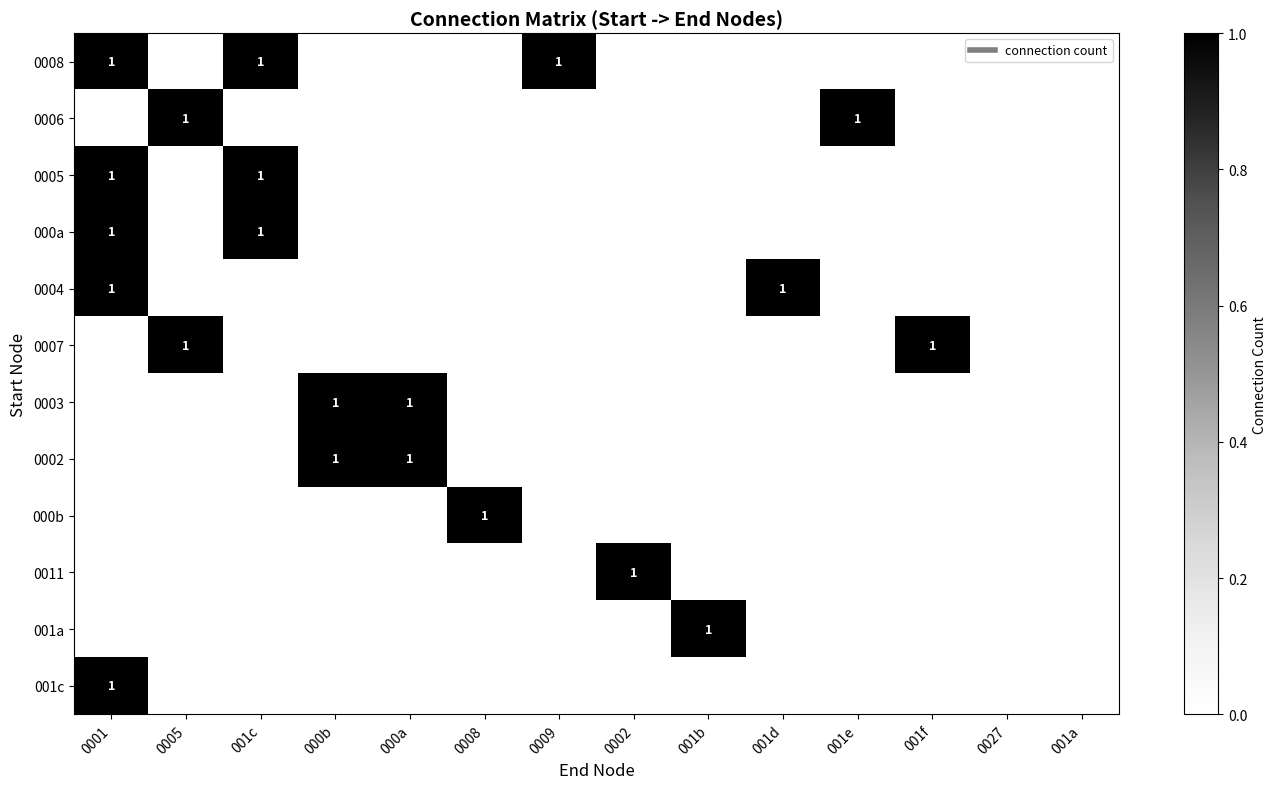

At which category is the sum across all series the highest?

0001